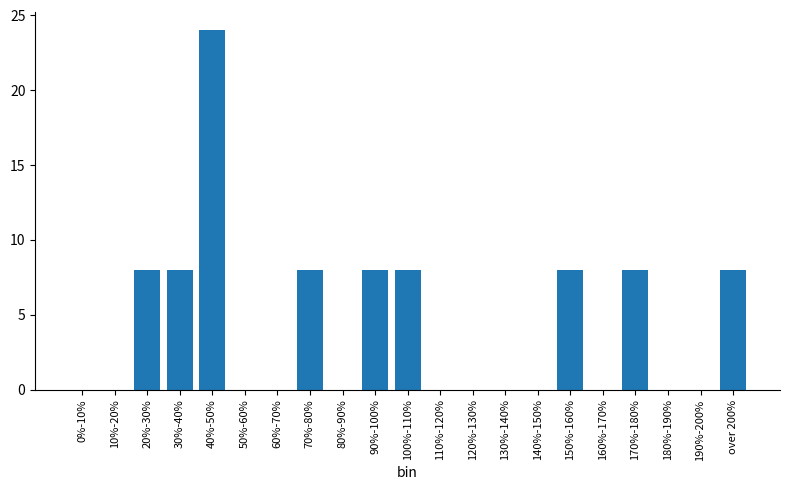

Reading left to right, transcribe all the data shown in this chart.

0%-10%=0	10%-20%=0	20%-30%=8	30%-40%=8	40%-50%=24	50%-60%=0	60%-70%=0	70%-80%=8	80%-90%=0	90%-100%=8	100%-110%=8	110%-120%=0	120%-130%=0	130%-140%=0	140%-150%=0	150%-160%=8	160%-170%=0	170%-180%=8	180%-190%=0	190%-200%=0	over 200%=8